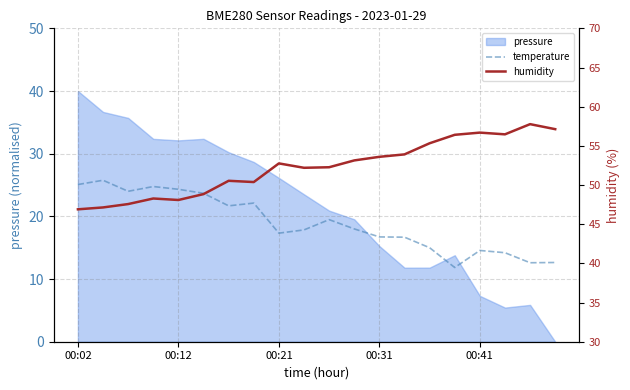

Between 00:21 and 16, which series saw the biggest shift?

temperature